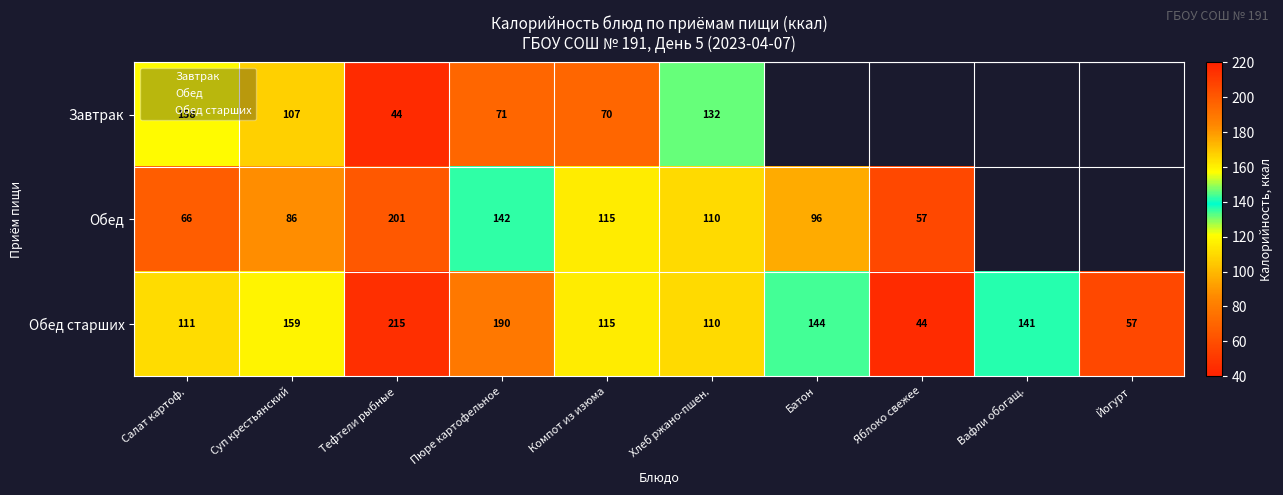

The Обед series shows 109.7 at Хлеб ржано-пшен.. True or false?

True